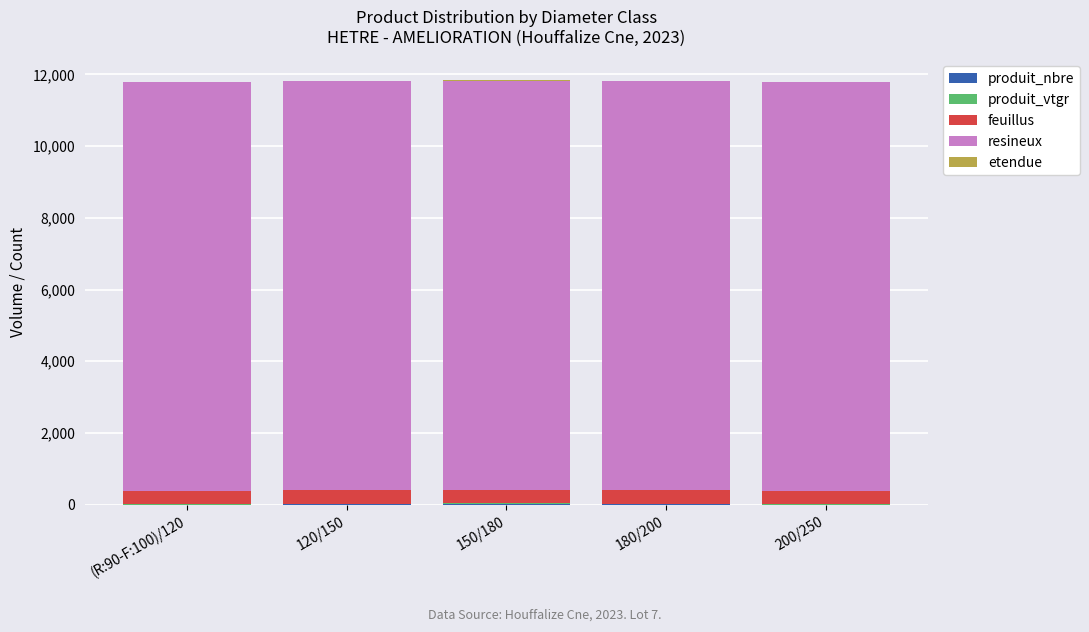

Does the chart contain stacked bars?

Yes